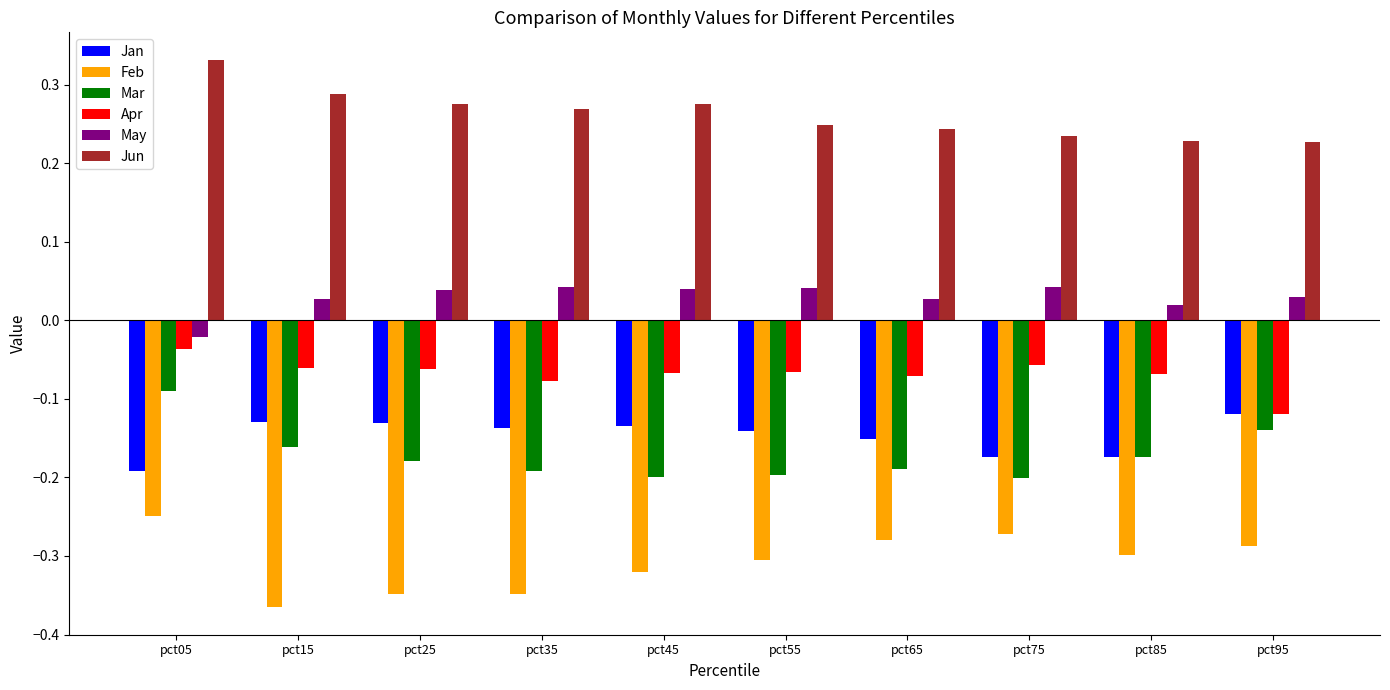

What are all the series names shown in the legend?

Jan, Feb, Mar, Apr, May, Jun